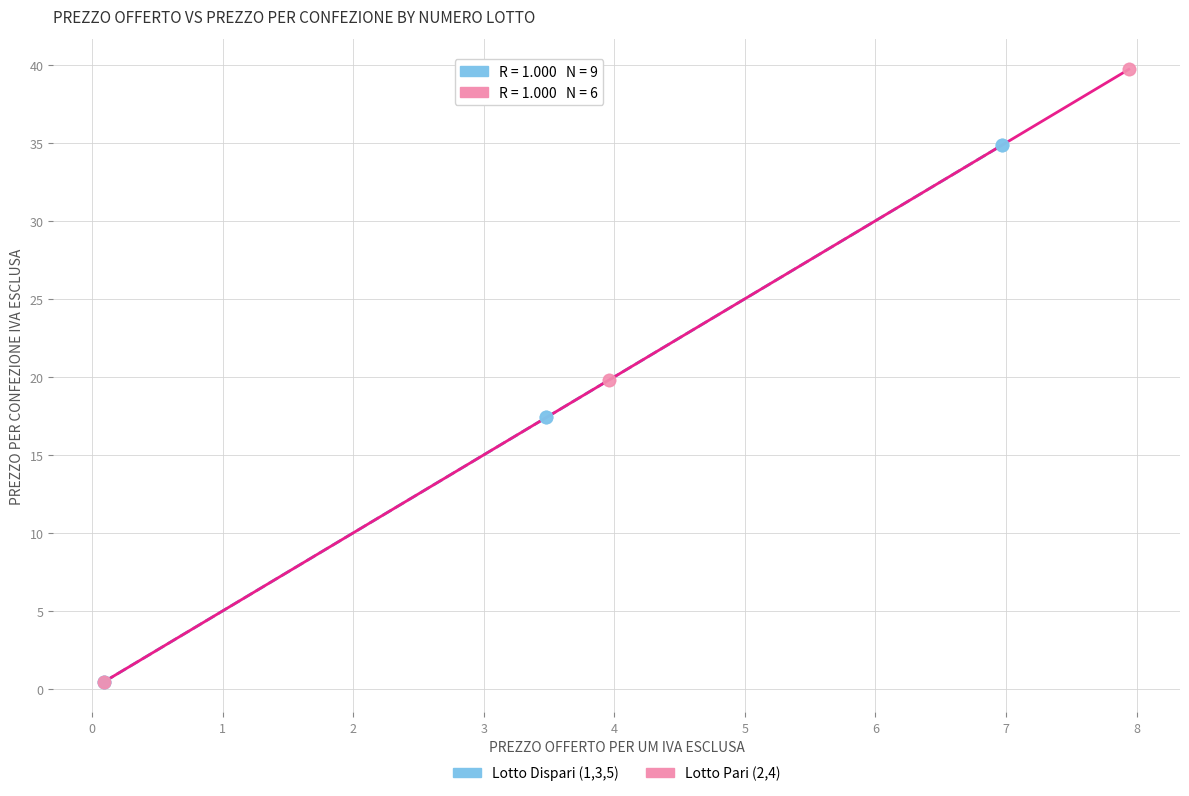

Which series has the largest Y range (max minus min)?

Lotto Pari (2,4)